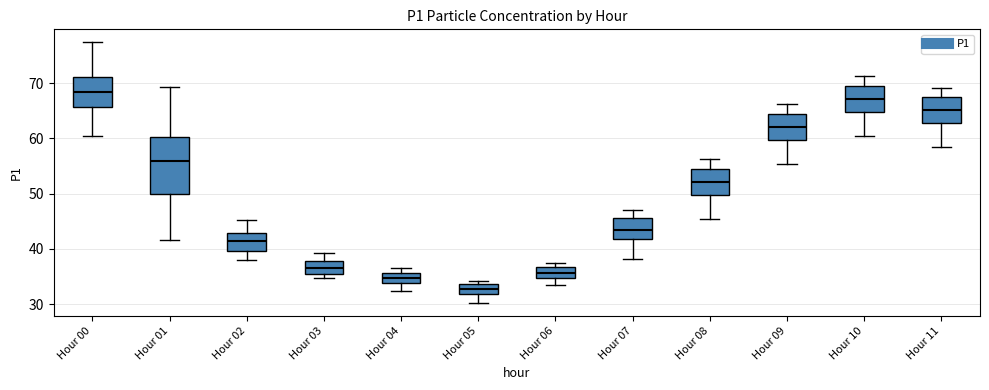

Reading left to right, read every box against the y-axis: the position of its median line, the range the box covers, and the ends of its whiskers. The values are not printed on the chart, so give them approximately, as read against the axis.

Hour 00: median 68, box 66 to 71, whiskers 60 to 77
Hour 01: median 56, box 50 to 60, whiskers 42 to 69
Hour 02: median 41, box 40 to 43, whiskers 38 to 45
Hour 03: median 37, box 35 to 38, whiskers 35 (just below the box's lower edge) to 39
Hour 04: median 35, box 34 to 36, whiskers 32 to 37
Hour 05: median 33, box 32 to 34, whiskers 30 to 34 (just above the box's upper edge)
Hour 06: median 36, box 35 to 37, whiskers 33 to 38
Hour 07: median 43, box 42 to 46, whiskers 38 to 47
Hour 08: median 52, box 50 to 54, whiskers 45 to 56
Hour 09: median 62, box 60 to 64, whiskers 55 to 66
Hour 10: median 67, box 65 to 69, whiskers 60 to 71
Hour 11: median 65, box 63 to 67, whiskers 58 to 69